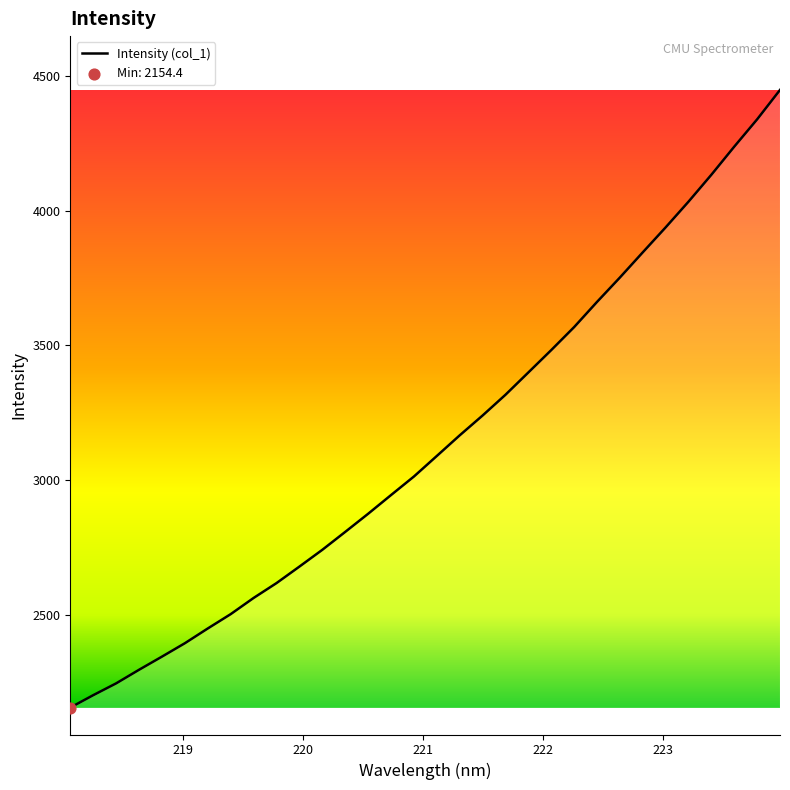

What is the greatest value displayed?

4449.6